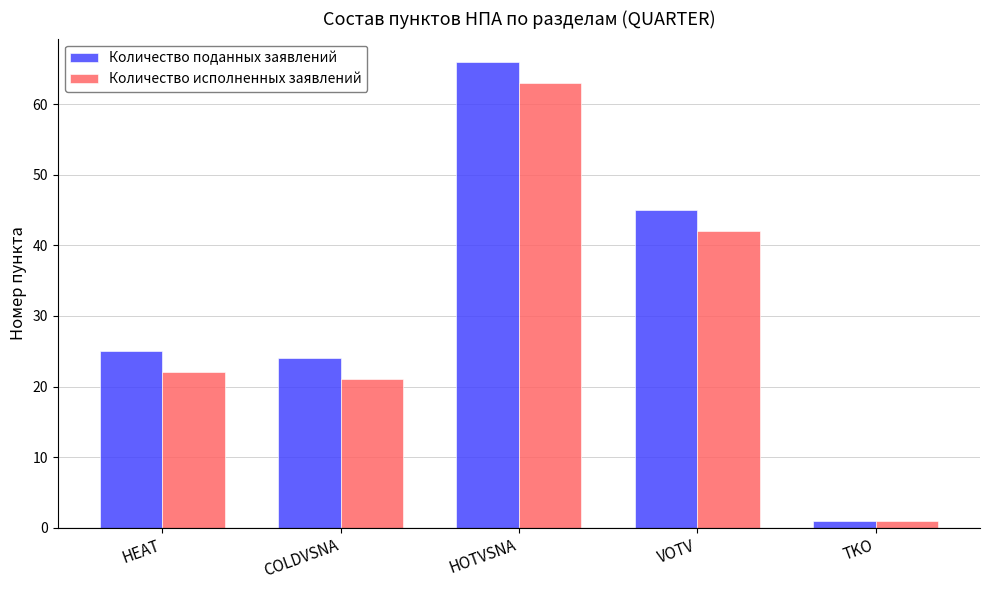

How many data points in Количество исполненных заявлений are less than 22?

2